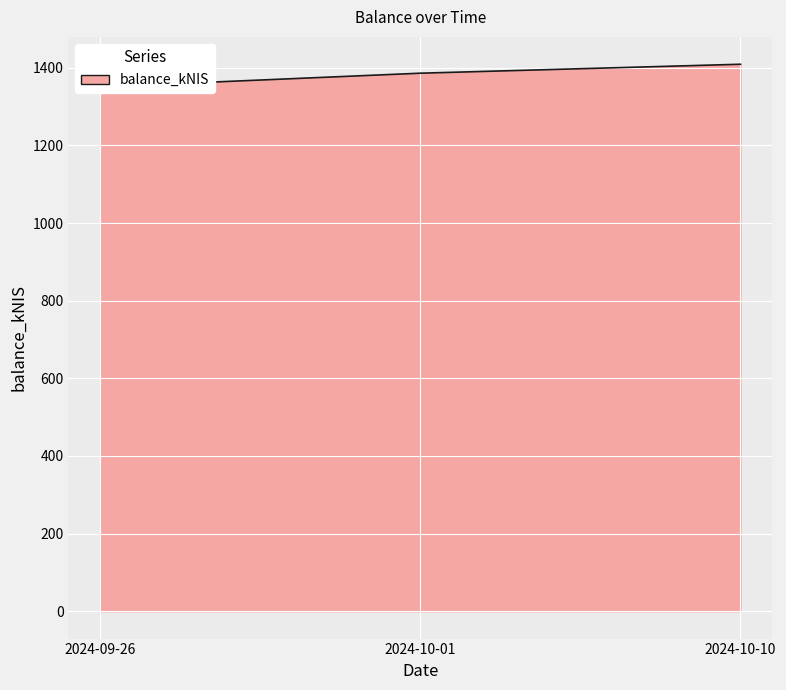

What is the difference between the maximum and minimum values?

58.3